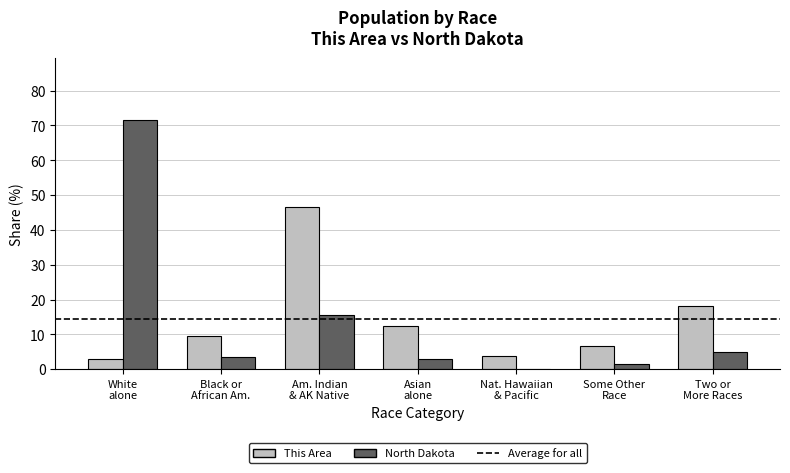

What is the maximum value shown in the chart?

71.5